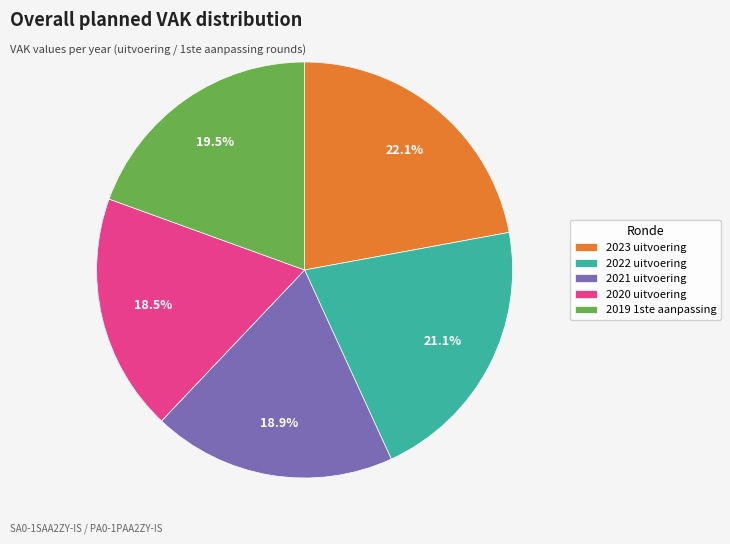

Count the number of slices in the pie.

5